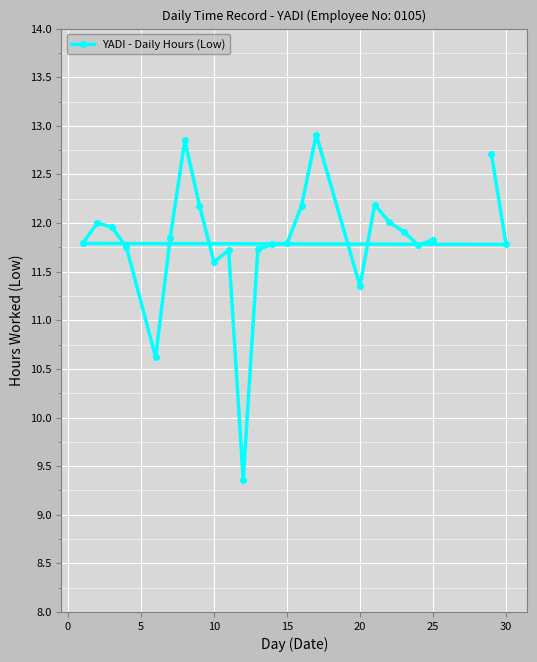

What is the greatest value displayed?

12.9